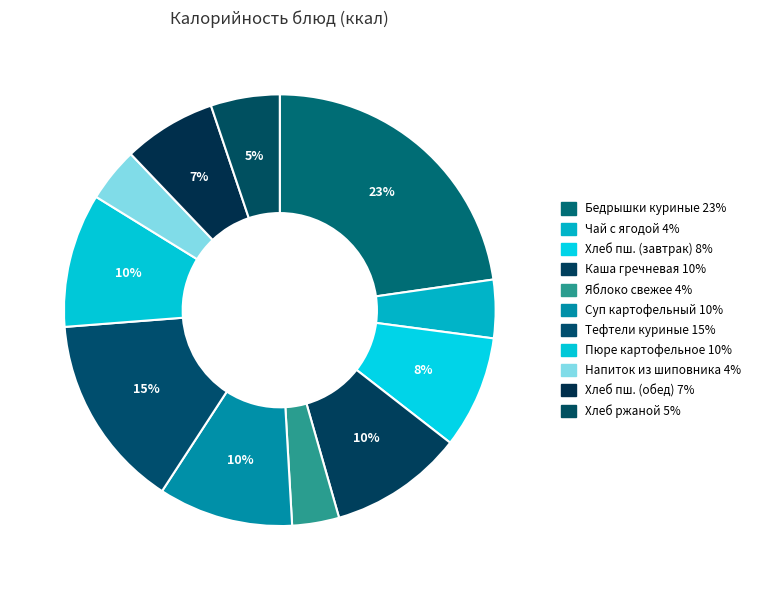

What is the largest slice in the pie chart?

Бедрышки куриные запеченные